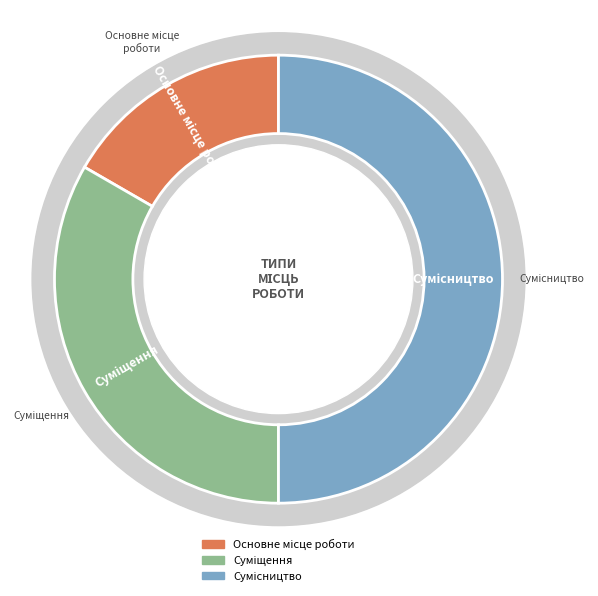

To the nearest percent, what percentage of the pie is Сумісництво?

50%